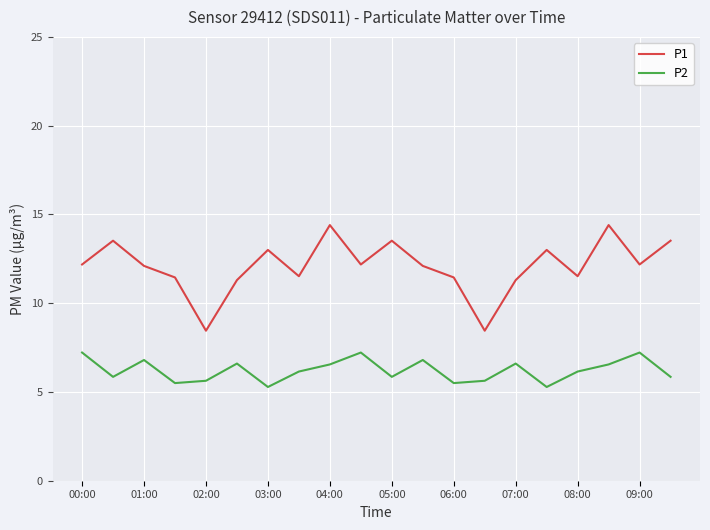

Which series has the largest total across all categories?

P1